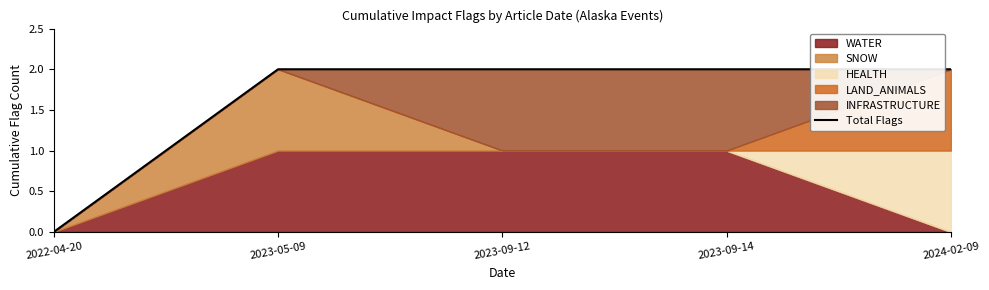

What is the sum of the values at 2023-09-14 and 2022-04-20?

2